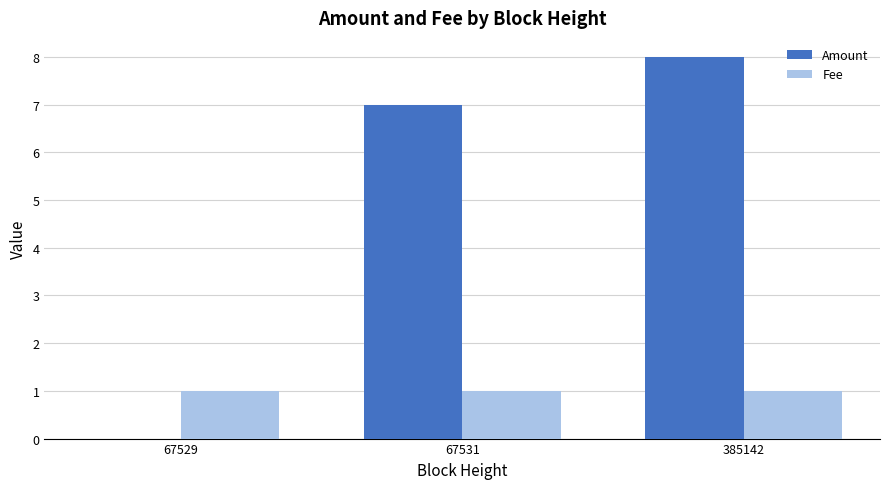

What is the average value of the Fee series?

1